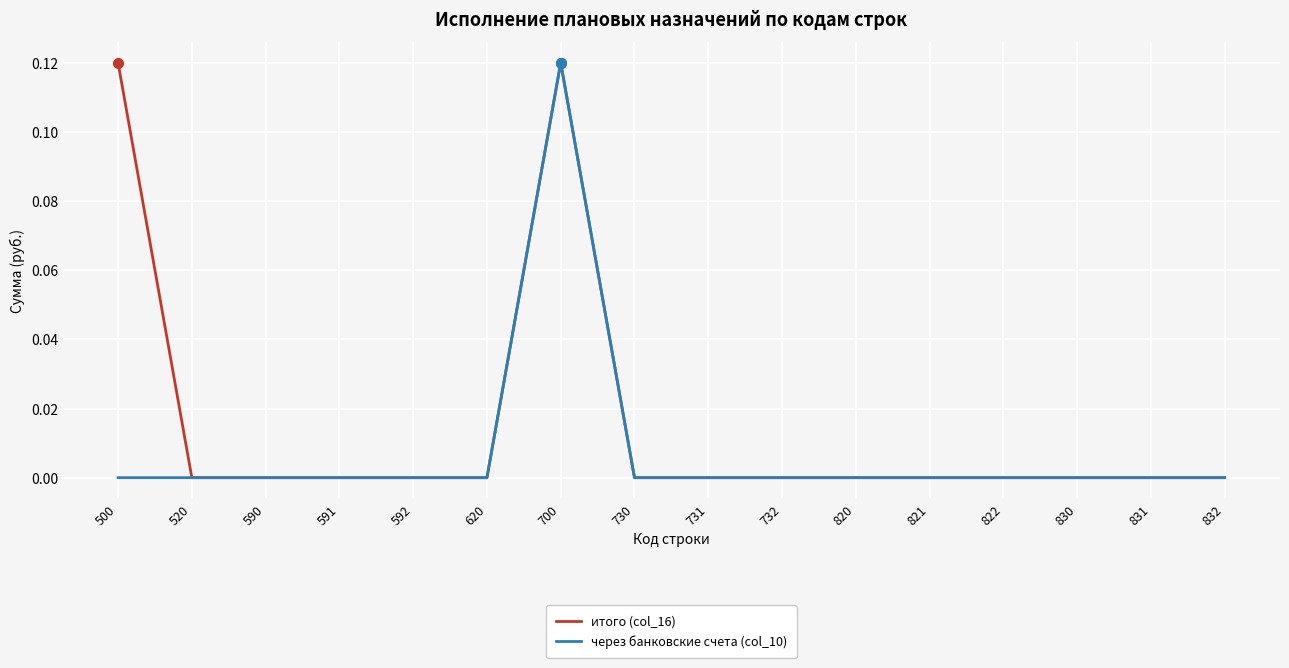

Count the итого (col_16) values in the range 0 to 1.

16